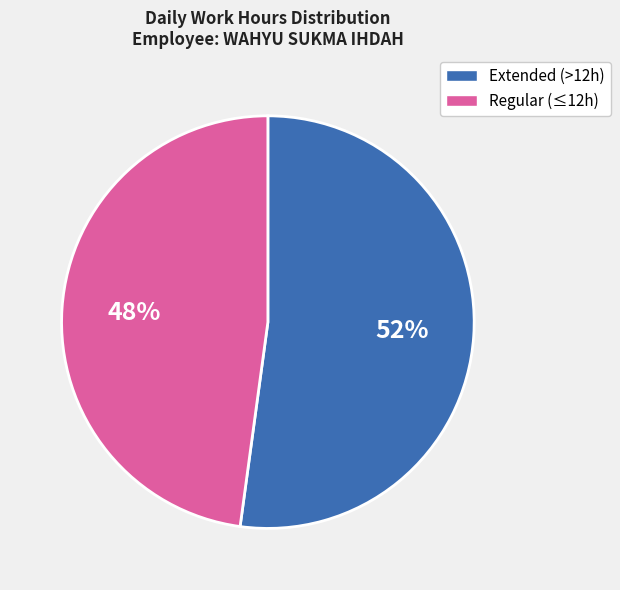

Is there any slice that represents more than half of the pie?

Yes